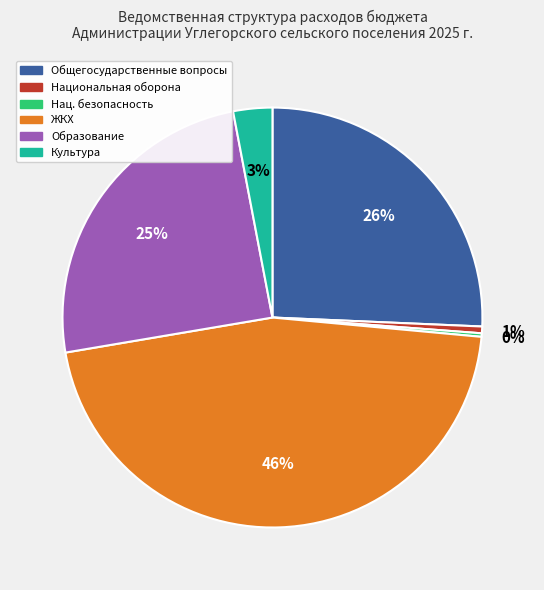

To the nearest percent, what is the average slice percentage?

17%